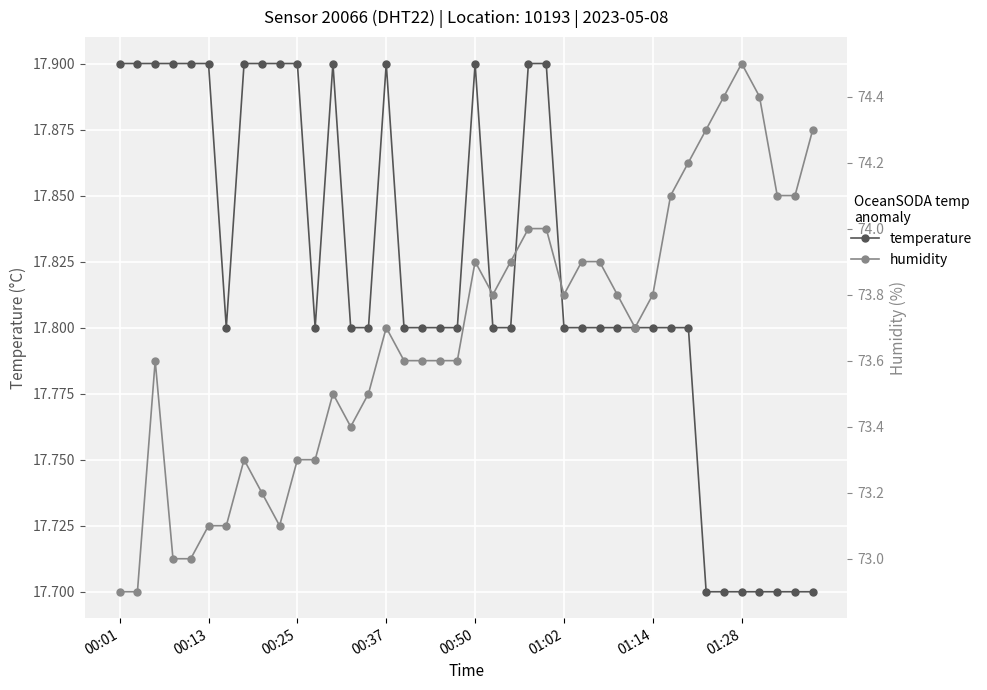

True or false: temperature has a value of 7.3 at 00:25.

False